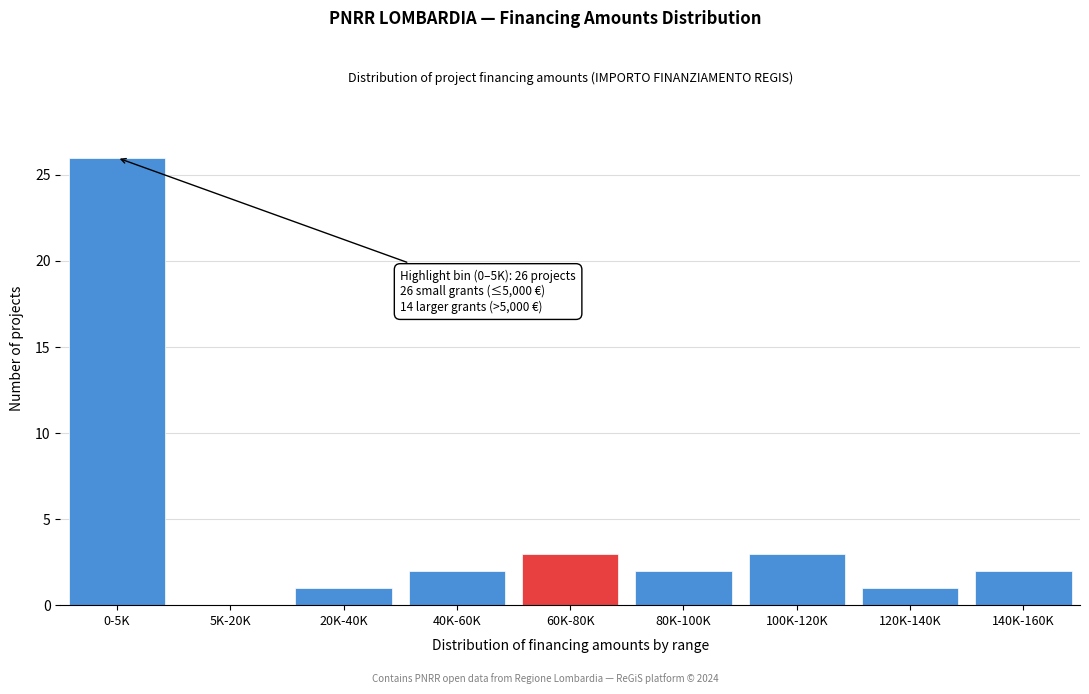

Reading right to left, list all the values displayed in this chart.

140K-160K=2	120K-140K=1	100K-120K=3	80K-100K=2	60K-80K=3	40K-60K=2	20K-40K=1	5K-20K=0	0-5K=26